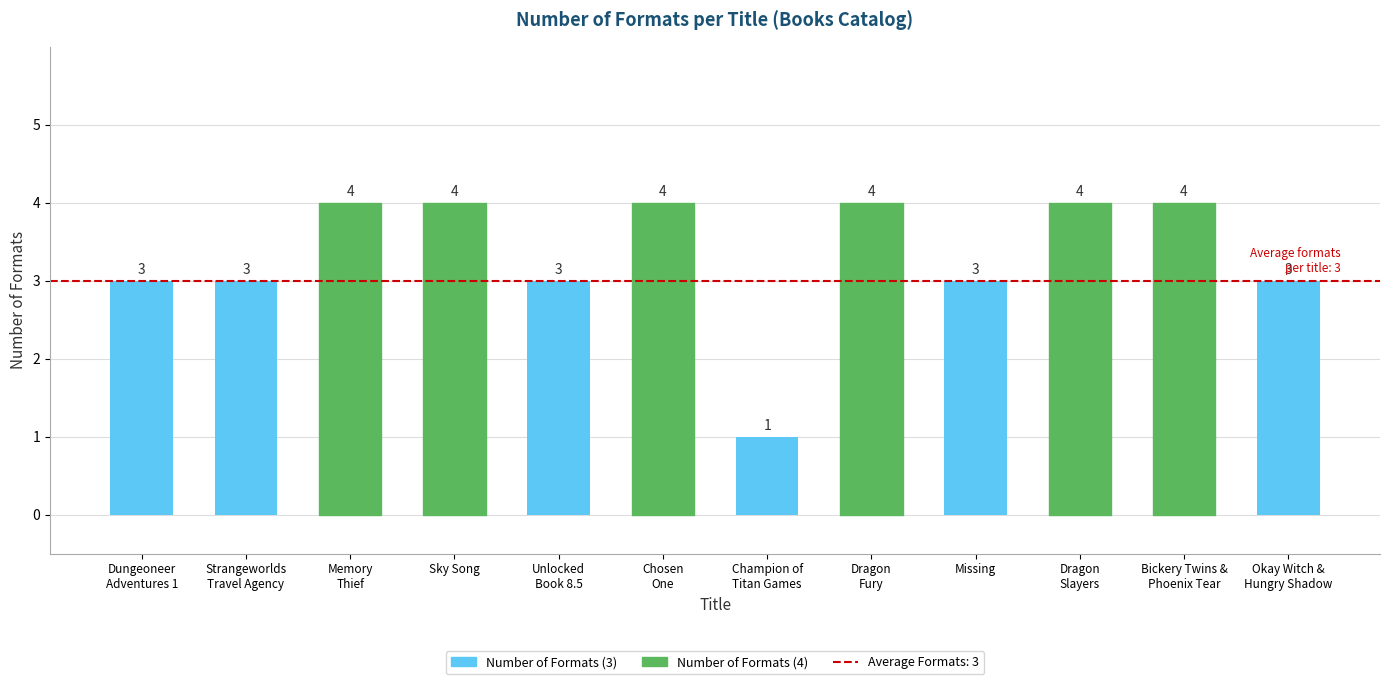

What value does the data have at Dungeoneer
Adventures 1?

3